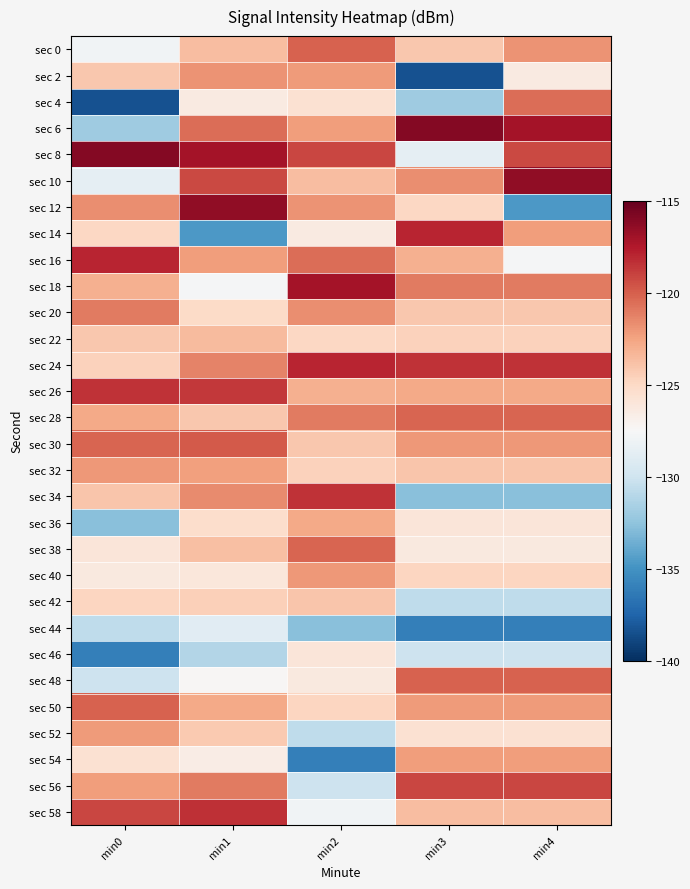

Which series changed the most between min1 and min3?

sec 14